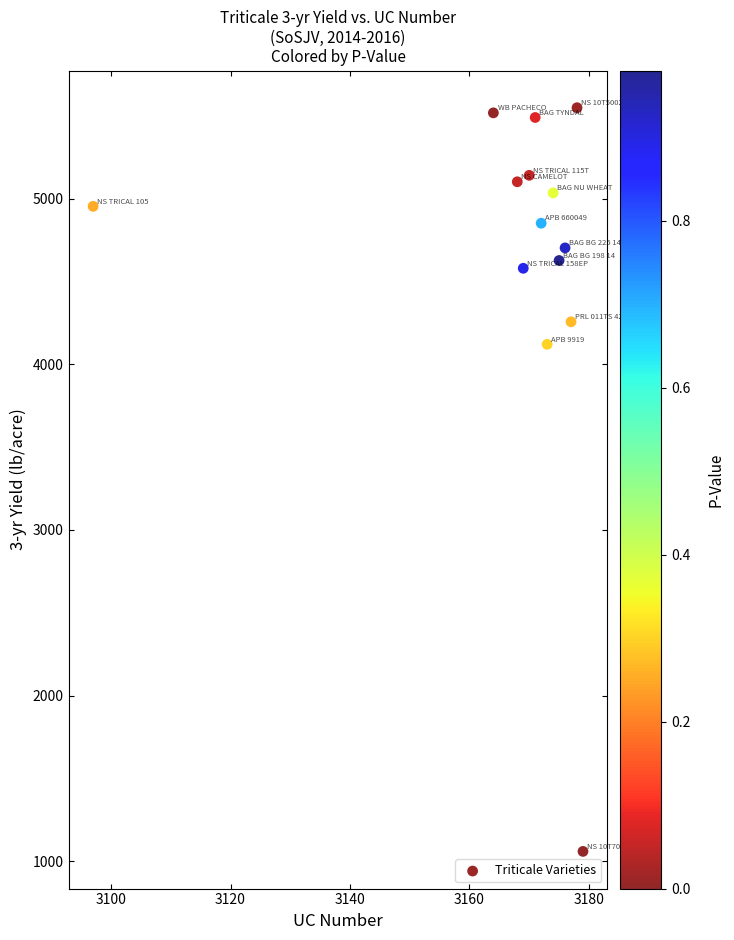

What Y value in the scatter plot is closest to 3304?

4120